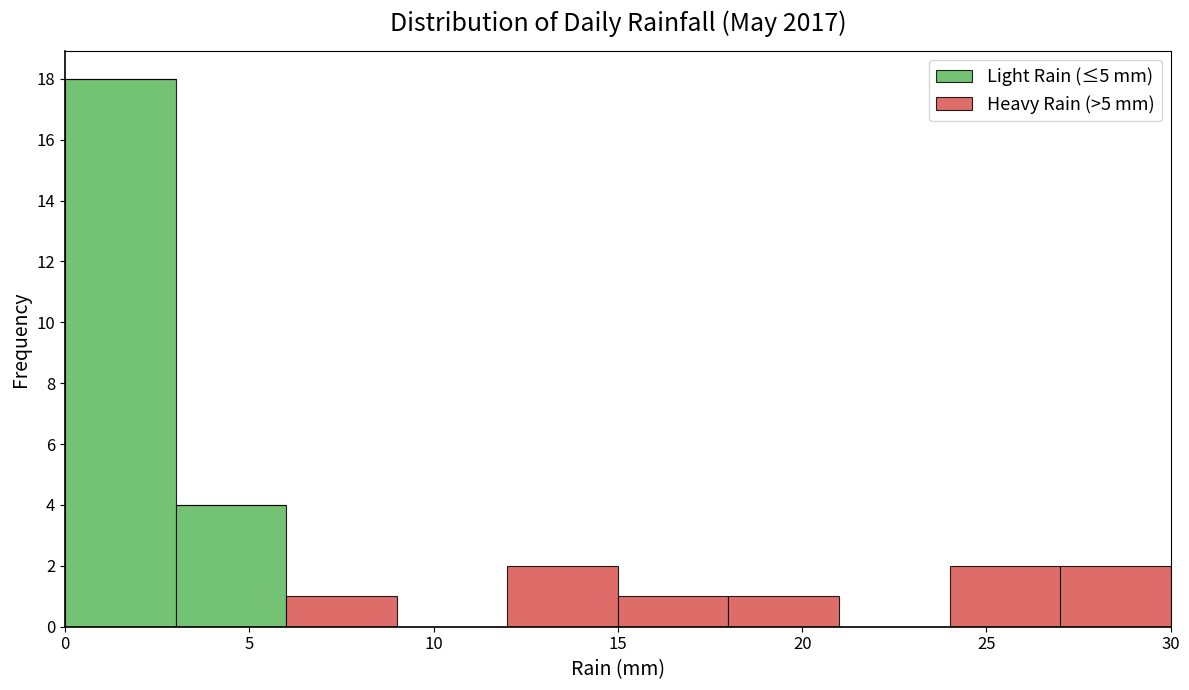

Reading left to right, list every stacked bar in this chart as the range it spans on the x-axis followed by its total height. The values are not printed on the chart, so give them approximately, as read against the axis.

0 to 3: 18
3 to 6: 4
6 to 9: 1
9 to 12: 0
12 to 15: 2
15 to 18: 1
18 to 21: 1
21 to 24: 0
24 to 27: 2
27 to 30: 2